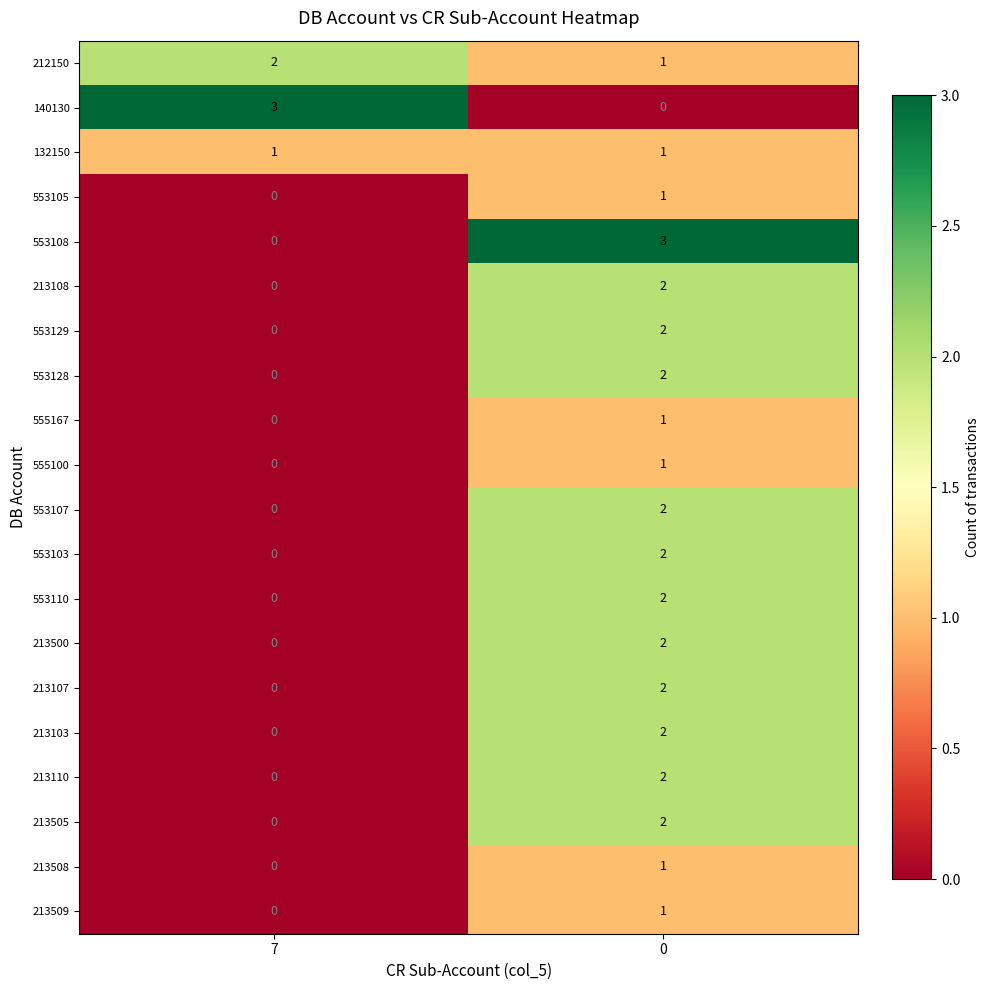

Is it true that 132150 equals 0 at 0?

False